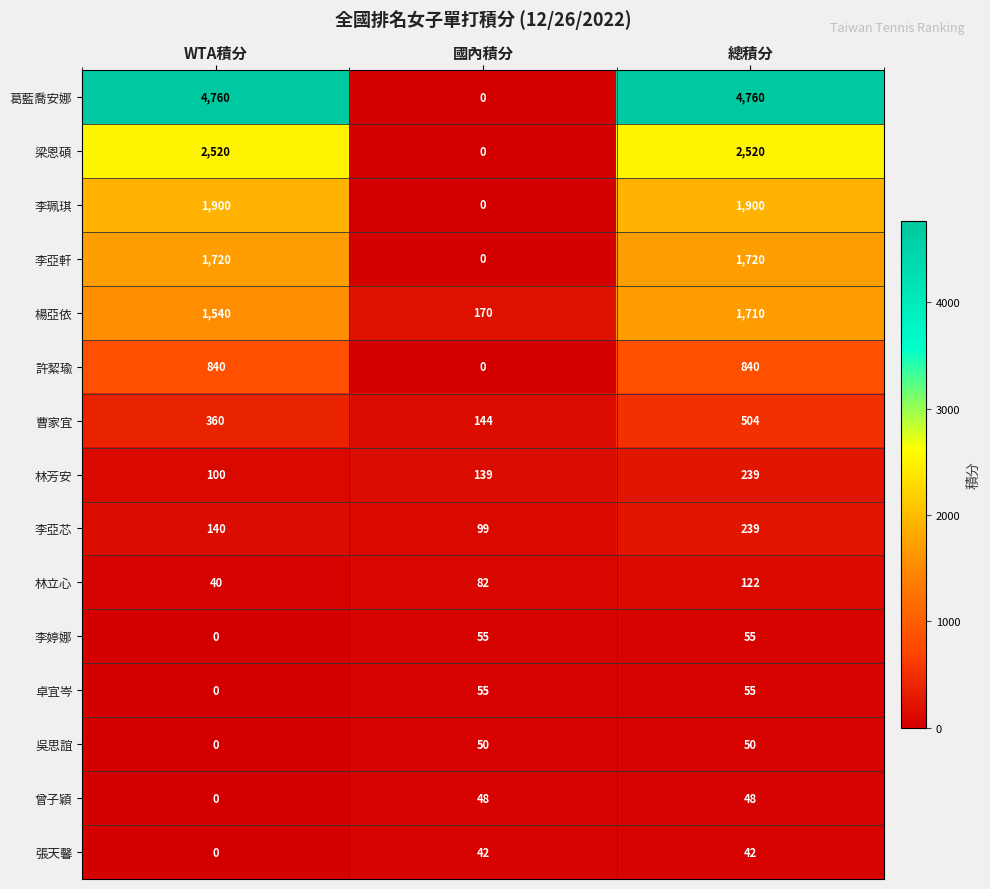

What is the highest value of the 許絜瑜 series?

840